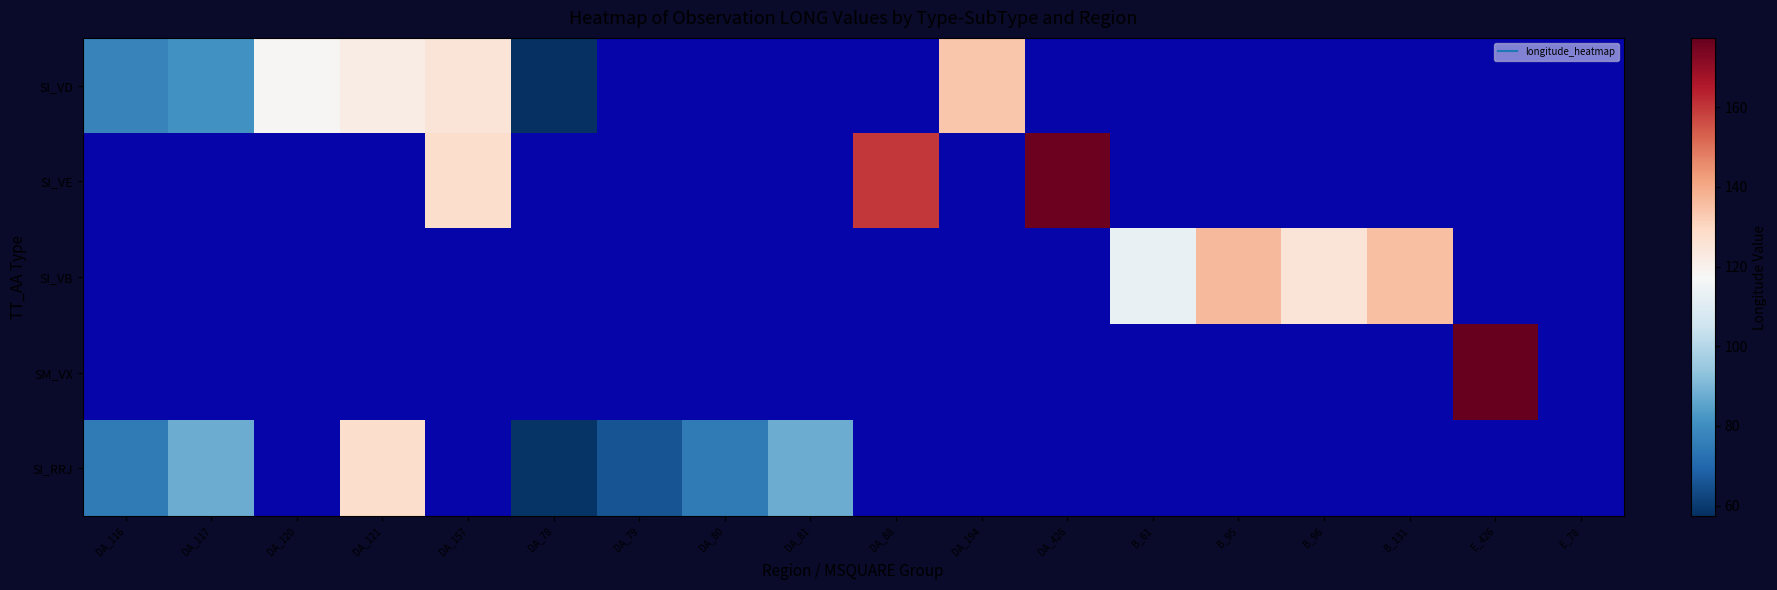

What is the difference between the highest and lowest values at DA_78?

1.4